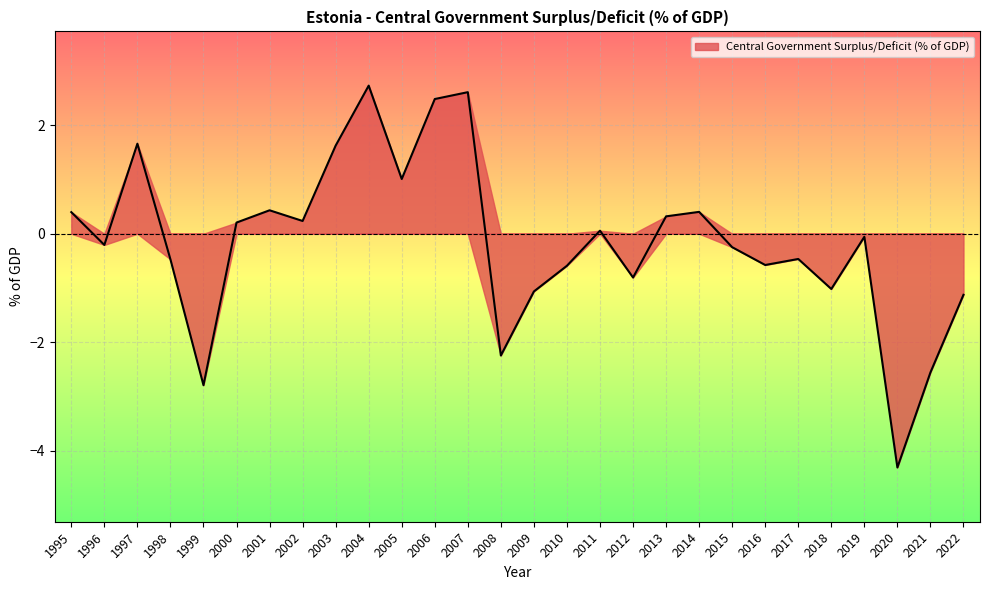

How many points are lower than both their immediate neighbors (excluding endpoints)?

9